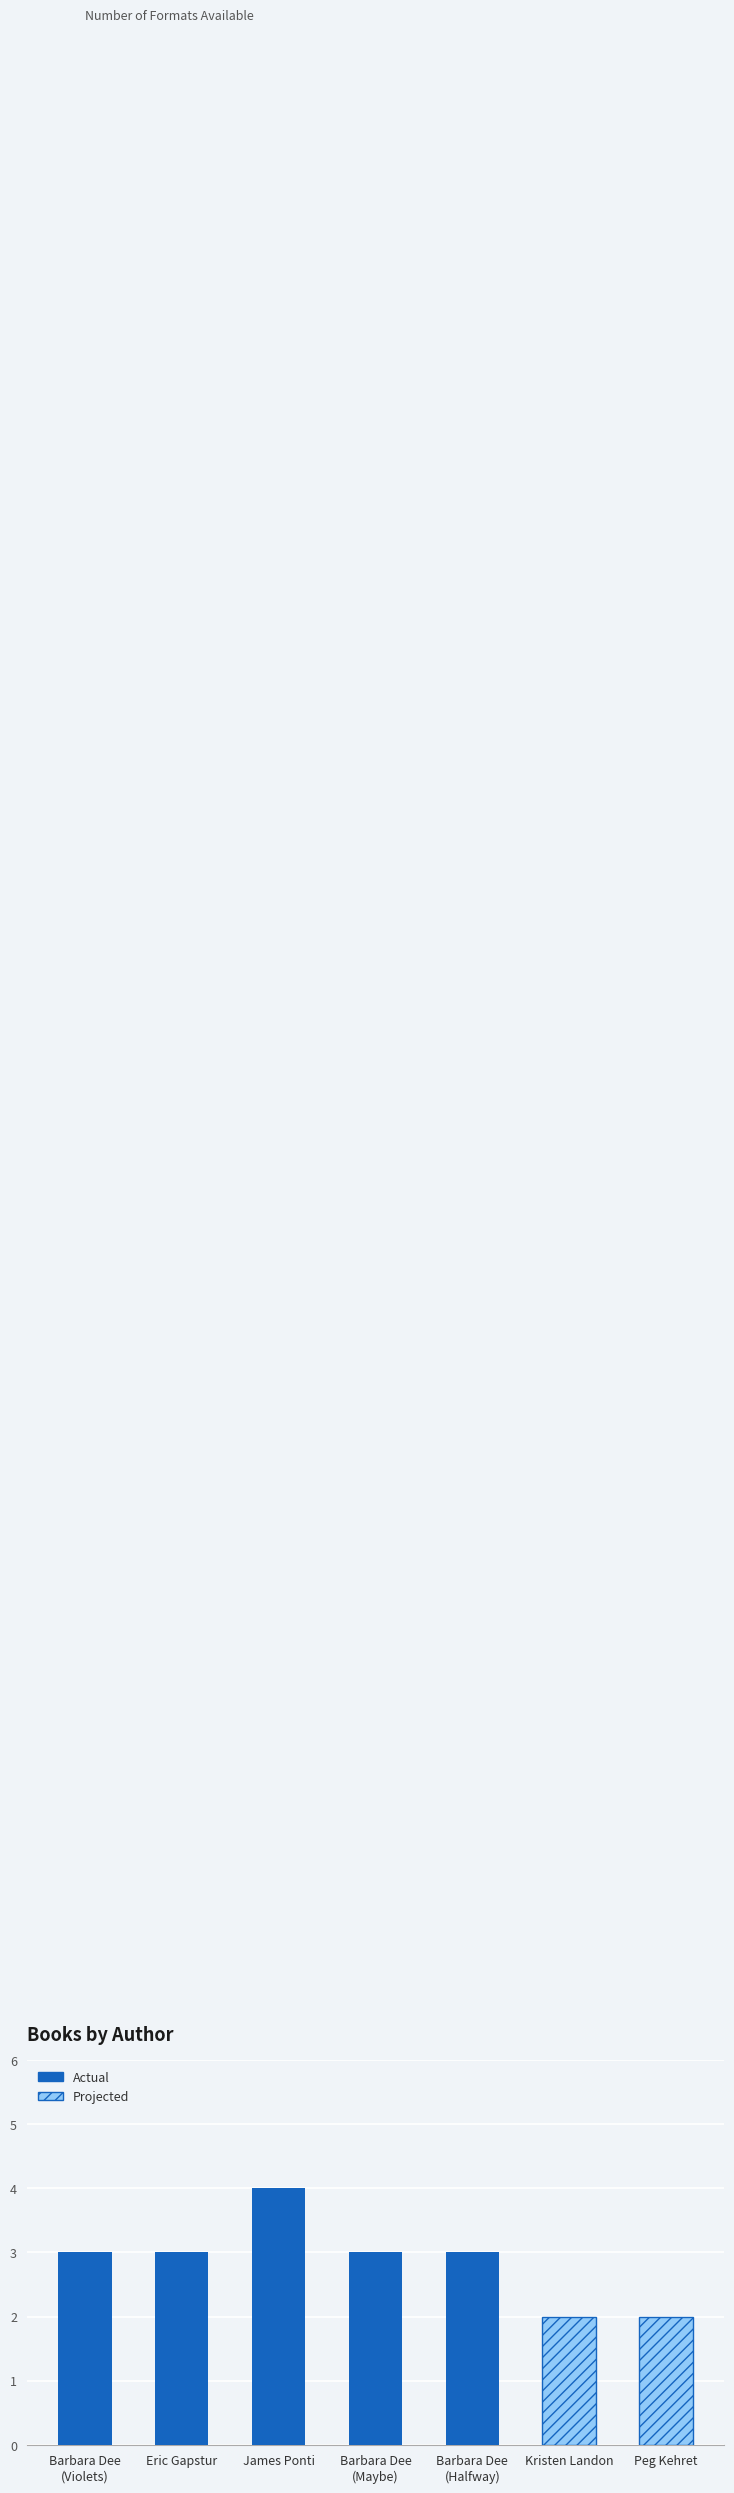

Reading right to left, extract all data points from this chart.

2	2	3	3	4	3	3